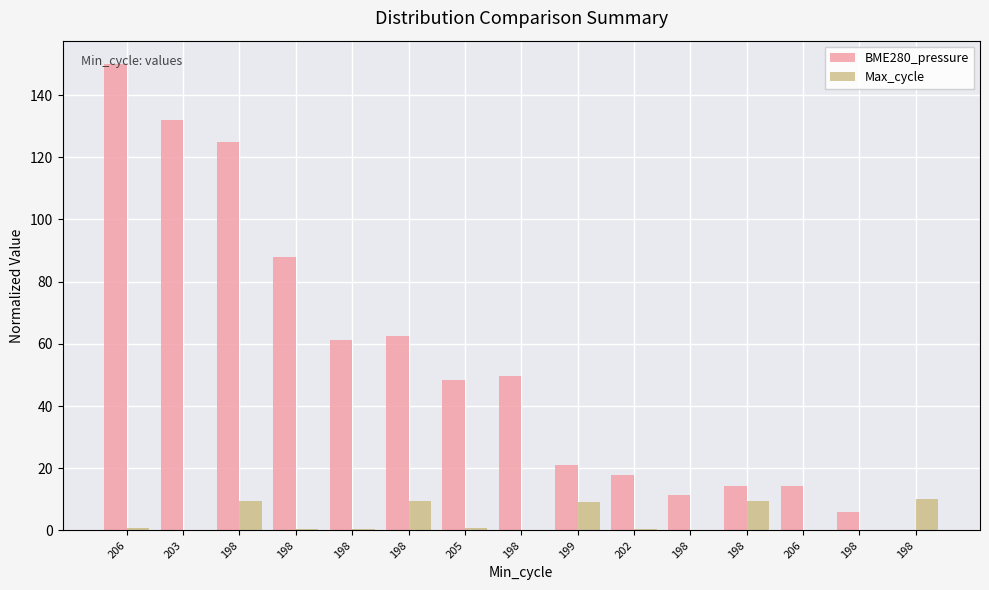

Which series has the largest total across all categories?

BME280_pressure